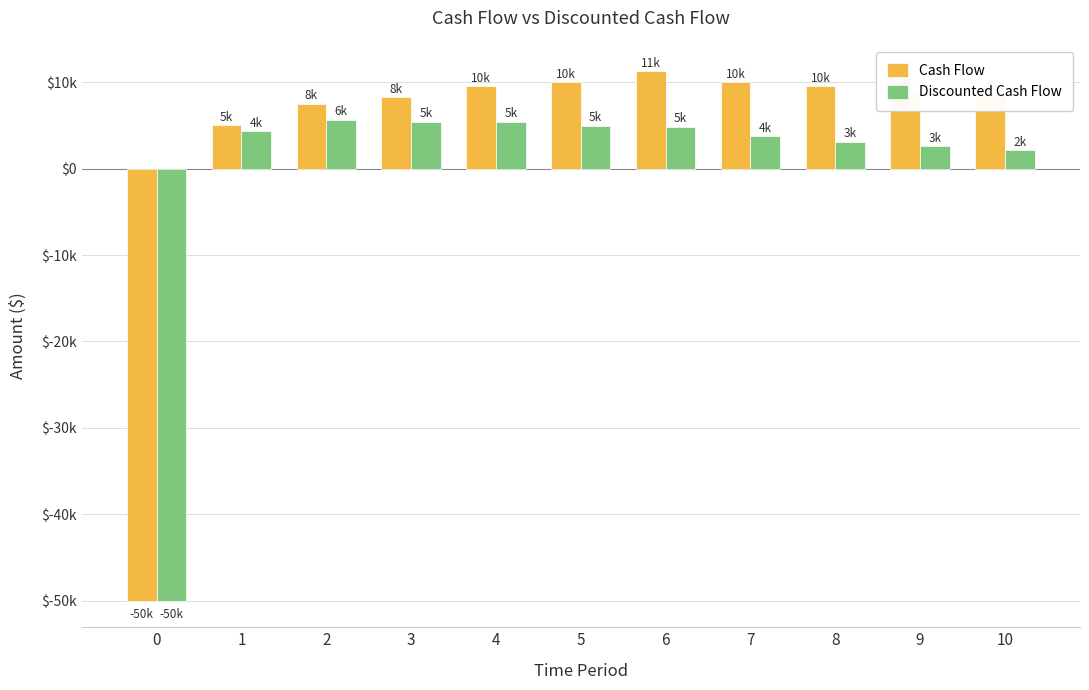

What are all the series names shown in the legend?

Cash Flow, Discounted Cash Flow